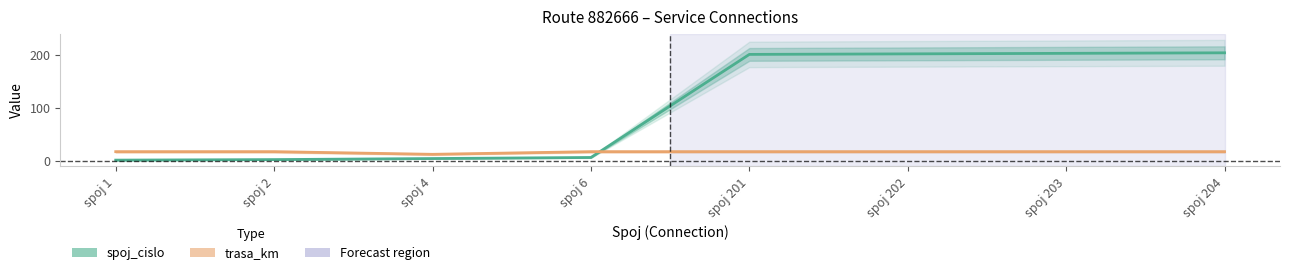

Which category has the lowest value in the spoj_cislo series?

spoj 1